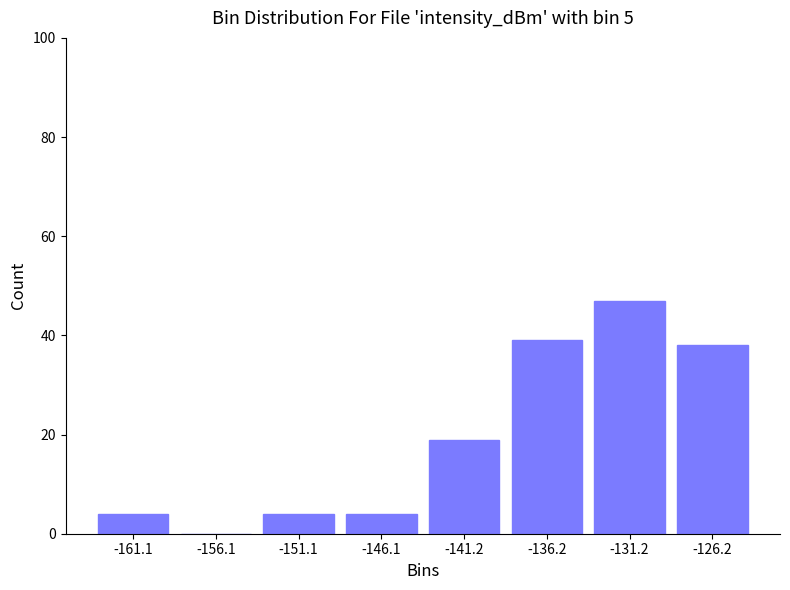

What is the height of the bar covering -128.5 to -123.5 on the x-axis? Neither the bar edges nor the heights are printed on the chart, so give them approximately, as read against the axes.

38